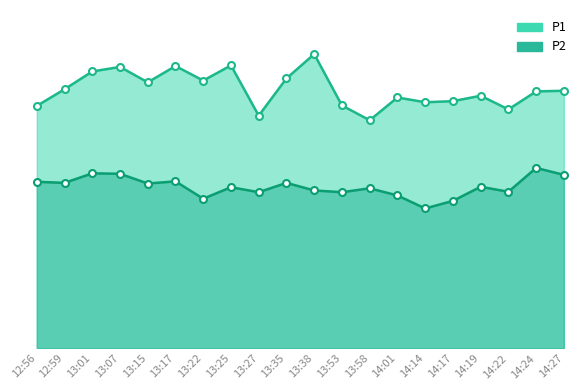

Reading left to right, list all the values displayed in this chart.

P1: 12:56=11.2	12:59=11.9	13:01=12.8	13:07=13.0	13:15=12.3	13:17=13.0	13:22=12.3	13:25=13.1	13:27=10.7	13:35=12.4	13:38=13.6	13:53=11.2	13:58=10.5	14:01=11.6	14:14=11.3	14:17=11.4	14:19=11.7	14:22=11.0	14:24=11.8	14:27=11.9
P2: 12:56=7.7	12:59=7.6	13:01=8.1	13:07=8.1	13:15=7.6	13:17=7.7	13:22=6.9	13:25=7.4	13:27=7.2	13:35=7.6	13:38=7.3	13:53=7.2	13:58=7.4	14:01=7.0	14:14=6.5	14:17=6.8	14:19=7.5	14:22=7.2	14:24=8.3	14:27=8.0